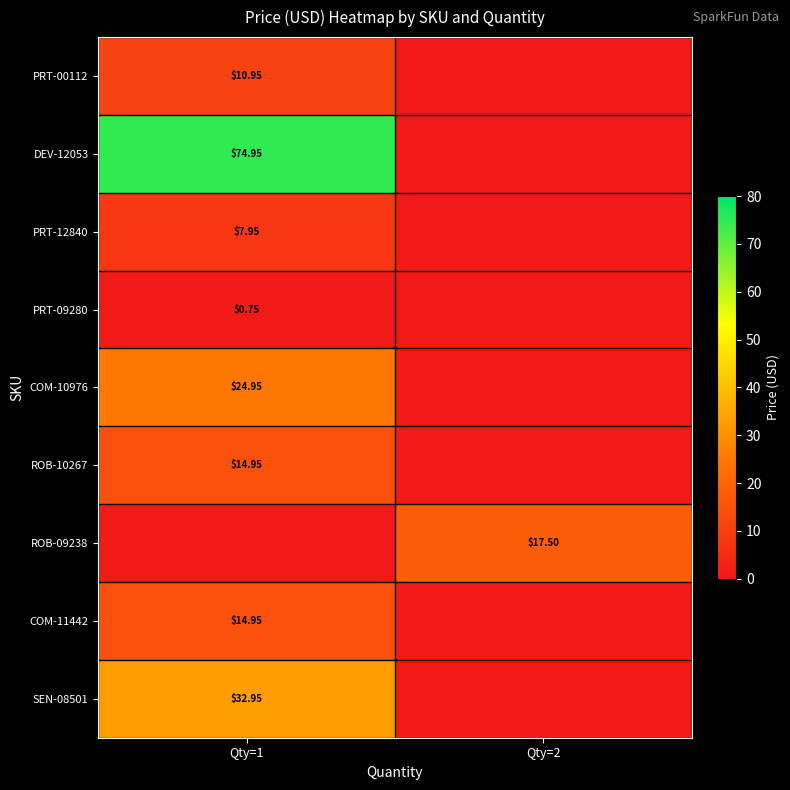

Is it true that DEV-12053 equals 75.0 at Qty=1?

True